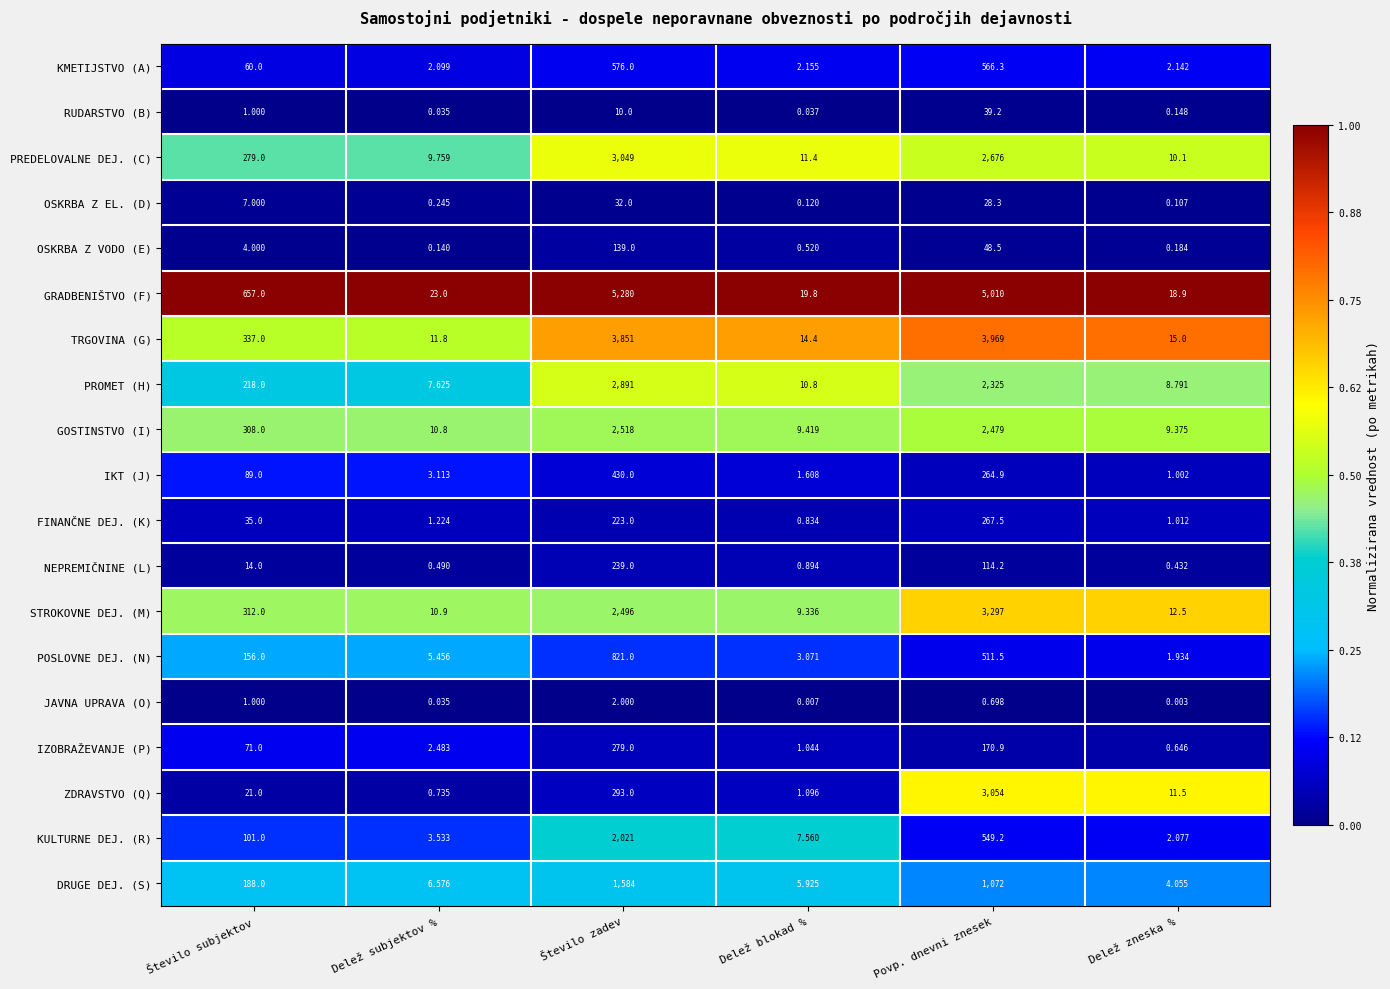

Which series has the widest spread of values?

GRADBENIŠTVO (F)